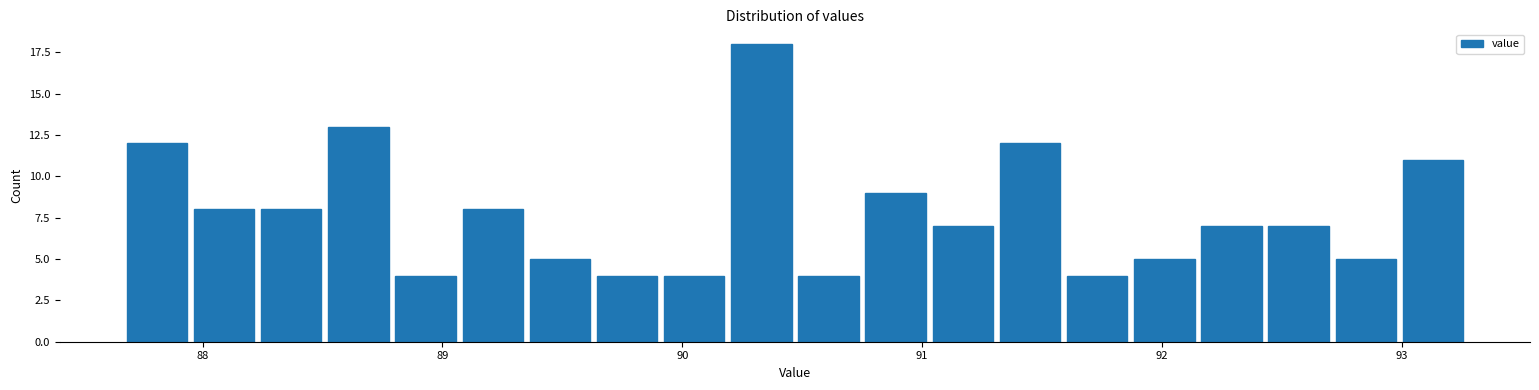

Around what value on the x-axis is the tallest bar? Give the approximate position of its centre, as read against the axis.

90.3